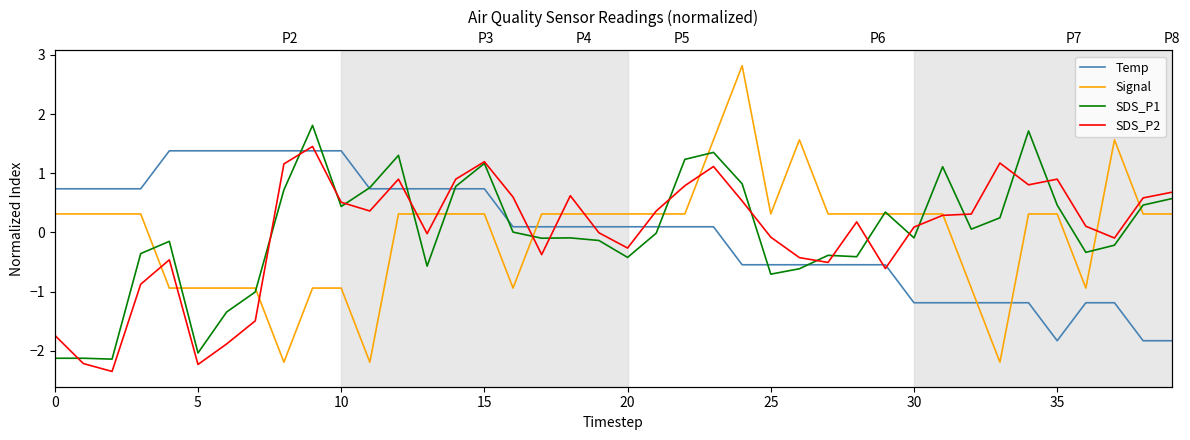

What is the maximum value for SDS_P2?

1.5